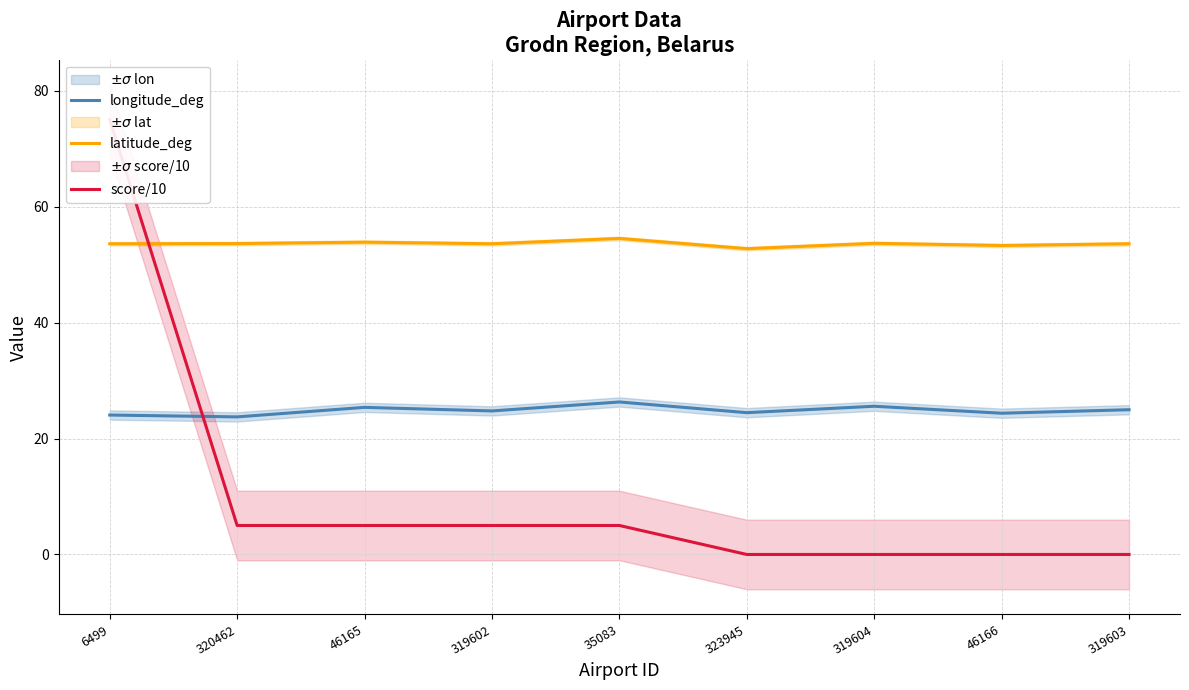

After their last crossing, which series has the higher values: score/10 or longitude_deg?

longitude_deg